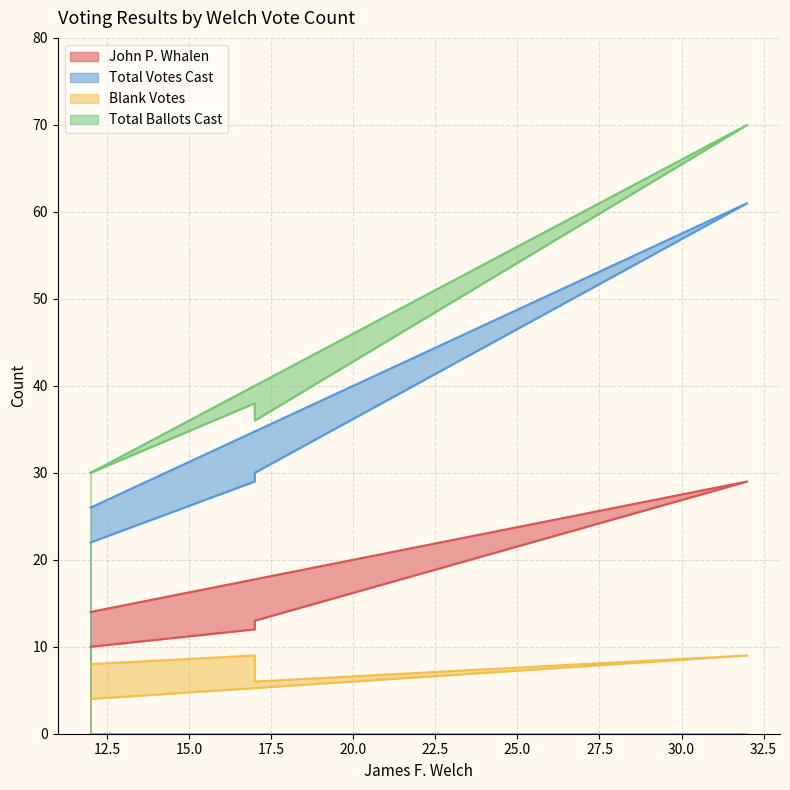

The value of Blank Votes at 12 is 1. True or false?

False